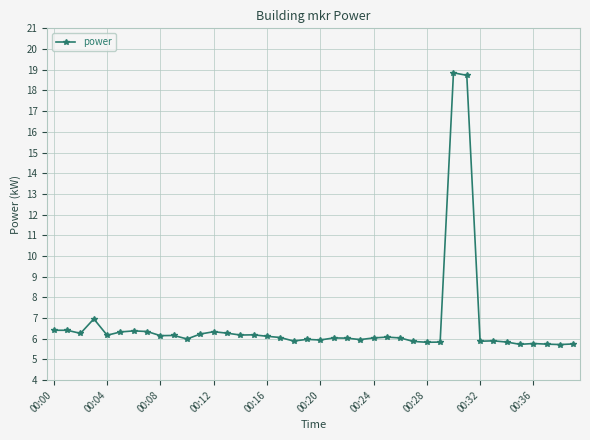

What is the value of the 21st point from the left?

5.9